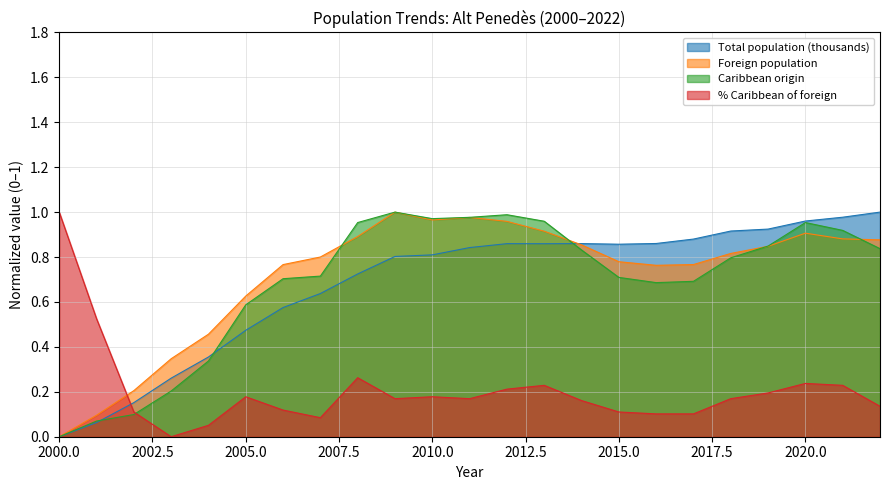

Reading left to right, what are all the values shown in this chart?

Total population (thousands): 0.0	0.1	0.2	0.3	0.4	0.5	0.6	0.6	0.7	0.8	0.8	0.8	0.9	0.9	0.9	0.9	0.9	0.9	0.9	0.9	1.0	1.0	1.0
Foreign population: 0.0	0.1	0.2	0.3	0.5	0.6	0.8	0.8	0.9	1.0	1.0	1.0	1.0	0.9	0.9	0.8	0.8	0.8	0.8	0.8	0.9	0.9	0.9
Caribbean origin: 0.0	0.1	0.1	0.2	0.3	0.6	0.7	0.7	1.0	1.0	1.0	1.0	1.0	1.0	0.8	0.7	0.7	0.7	0.8	0.8	1.0	0.9	0.8
% Caribbean of foreign: 1.0	0.5	0.1	0.0	0.1	0.2	0.1	0.1	0.3	0.2	0.2	0.2	0.2	0.2	0.2	0.1	0.1	0.1	0.2	0.2	0.2	0.2	0.1